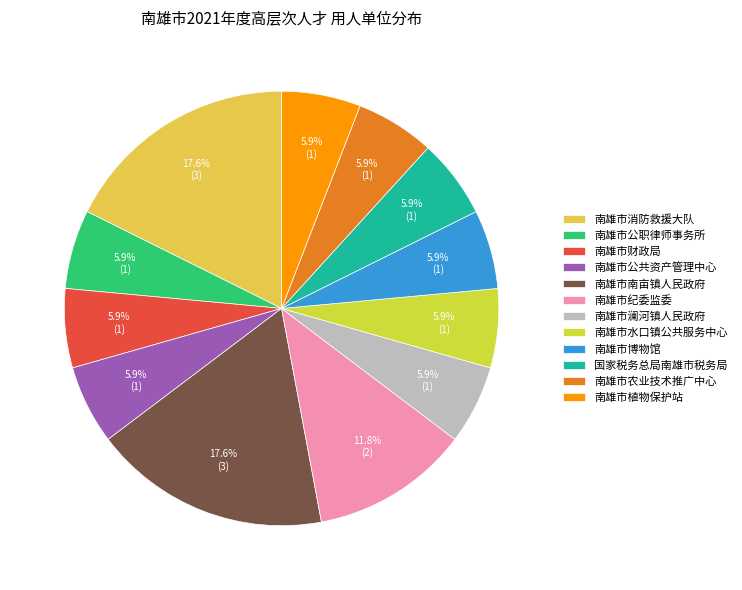

True or false: 南雄市消防救援大队 accounts for 18% of the total.

True